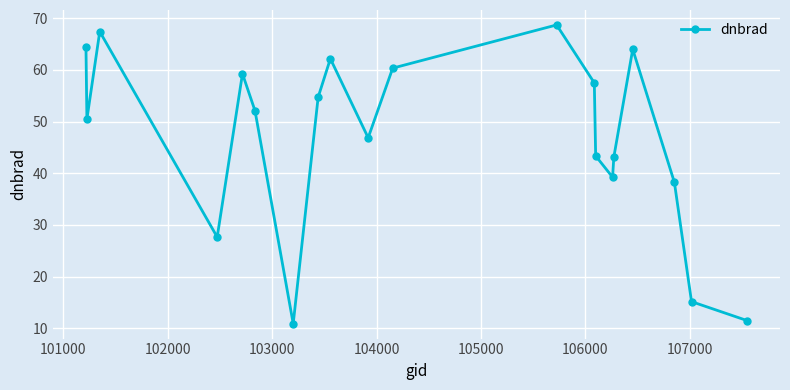

What is the difference between the second highest and minimum values?

56.5